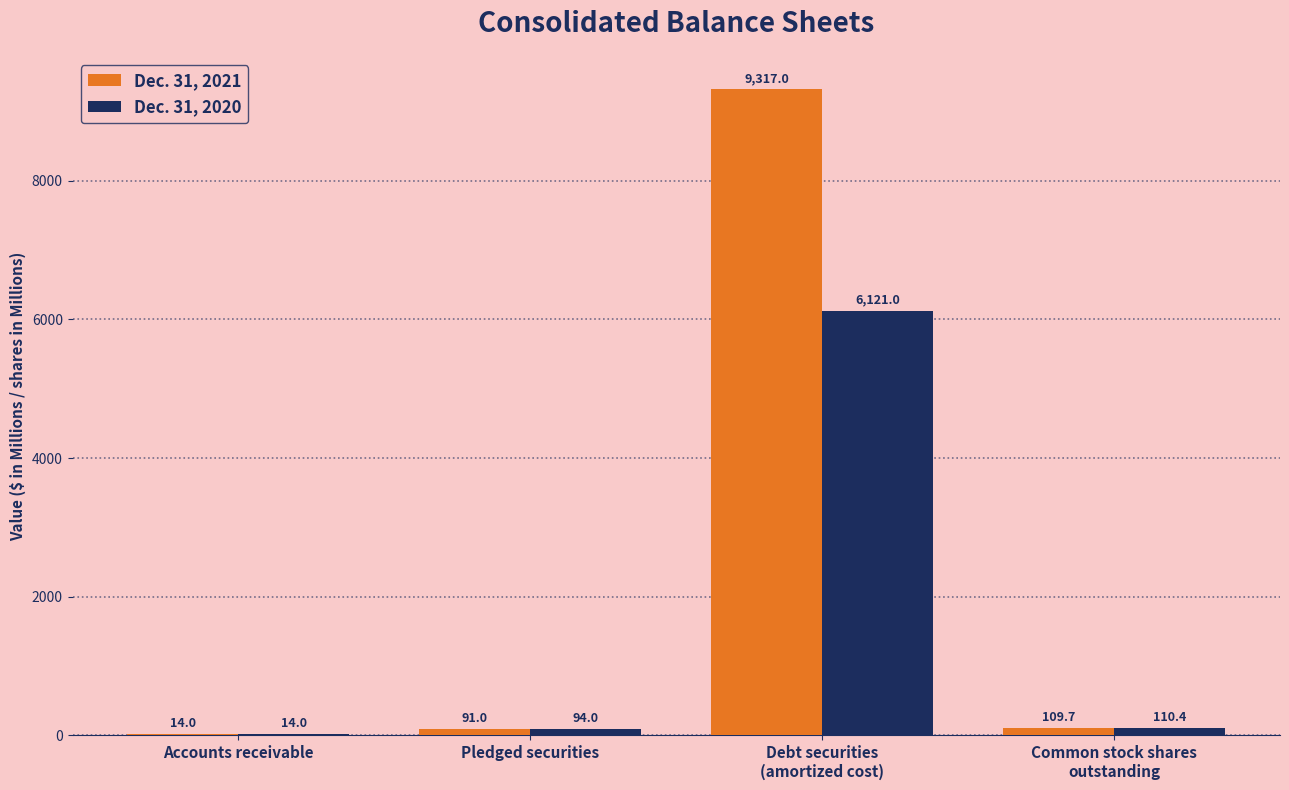

How many groups of bars are there?

4